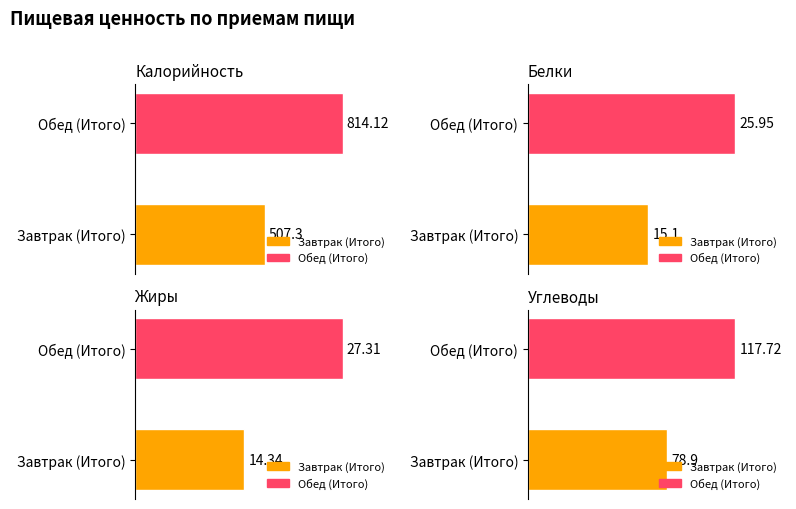

How many categories are shown in the chart?

2